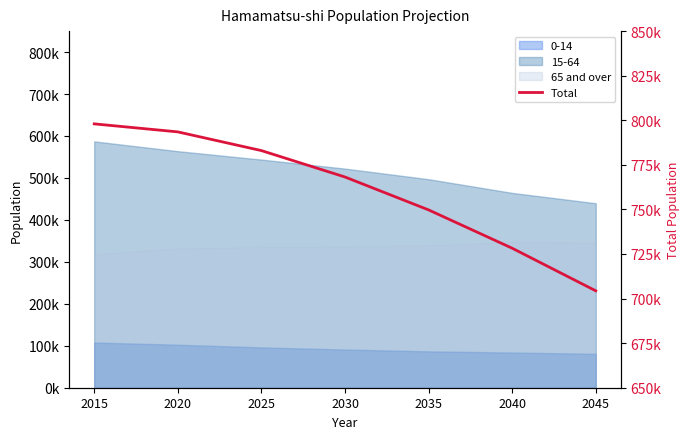

Where does the data first go above 768177?

2015